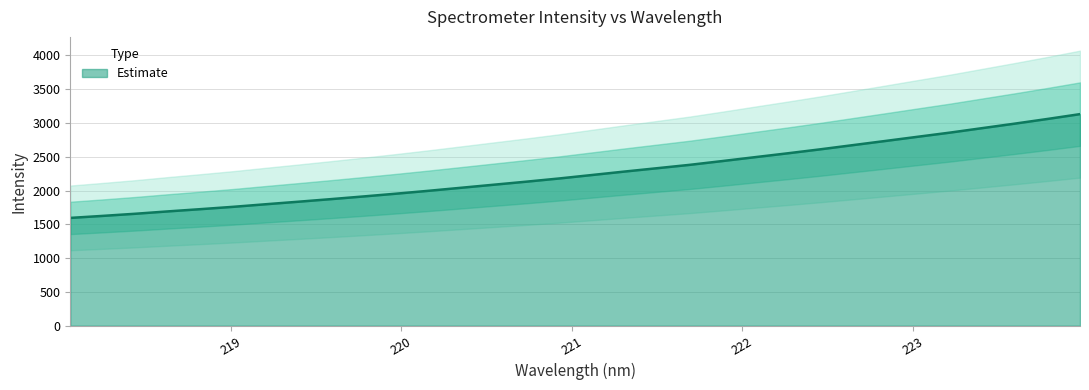

What is the highest value of the Estimate series?

3131.7